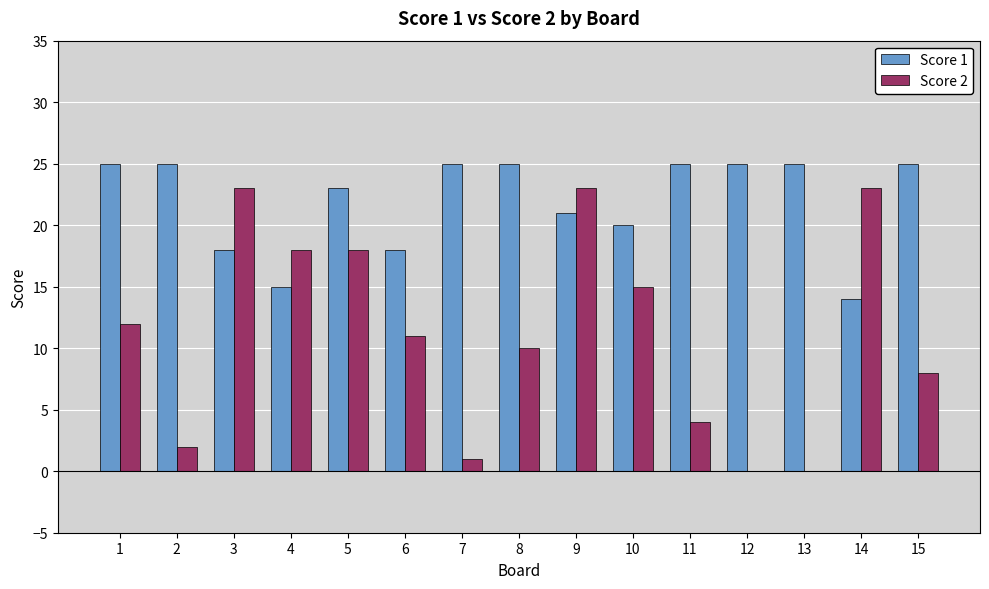

True or false: Score 2 has a value of 15 at 10.

True